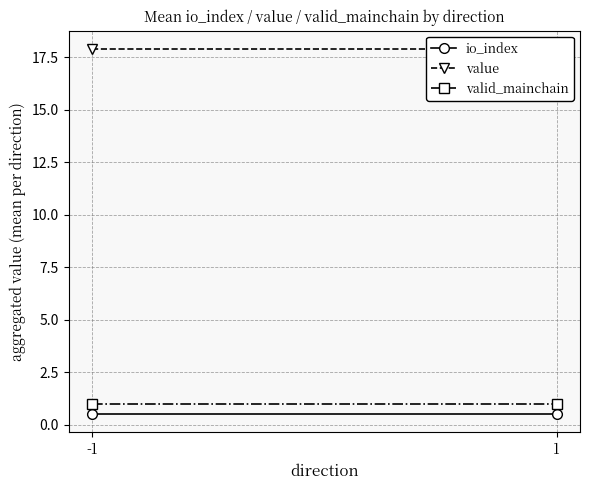

How many data points does each series have?

2